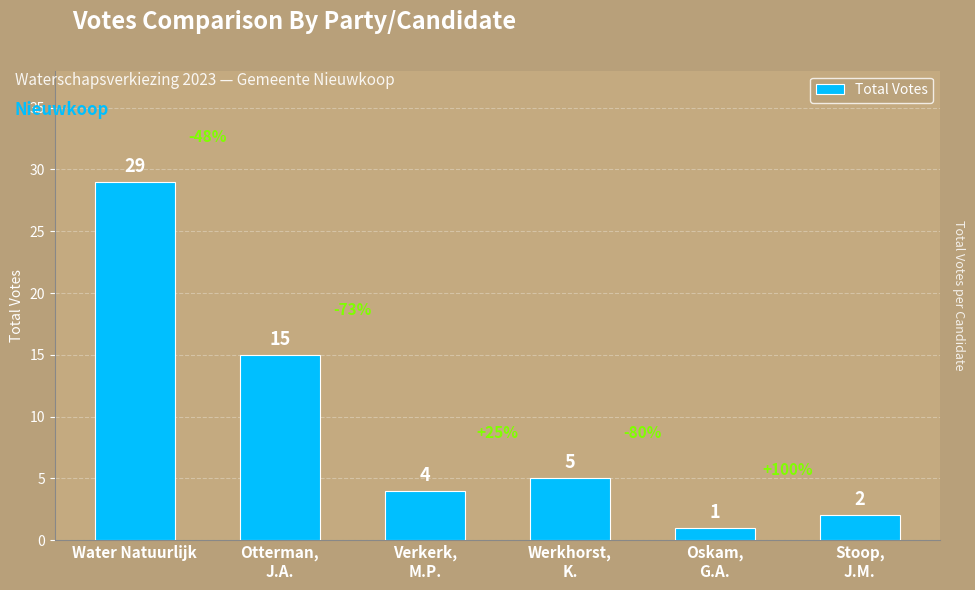

Is it true that the value at Otterman,
J.A. is 15?

True